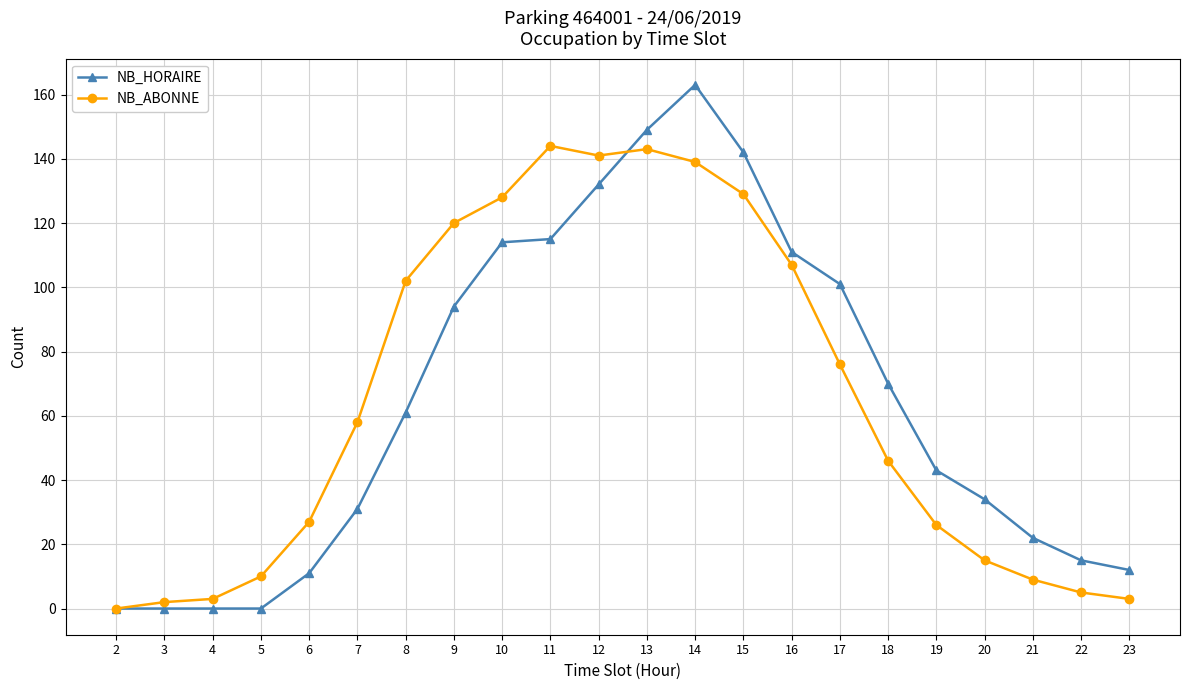

Where is NB_ABONNE nearest to the value 72?

17